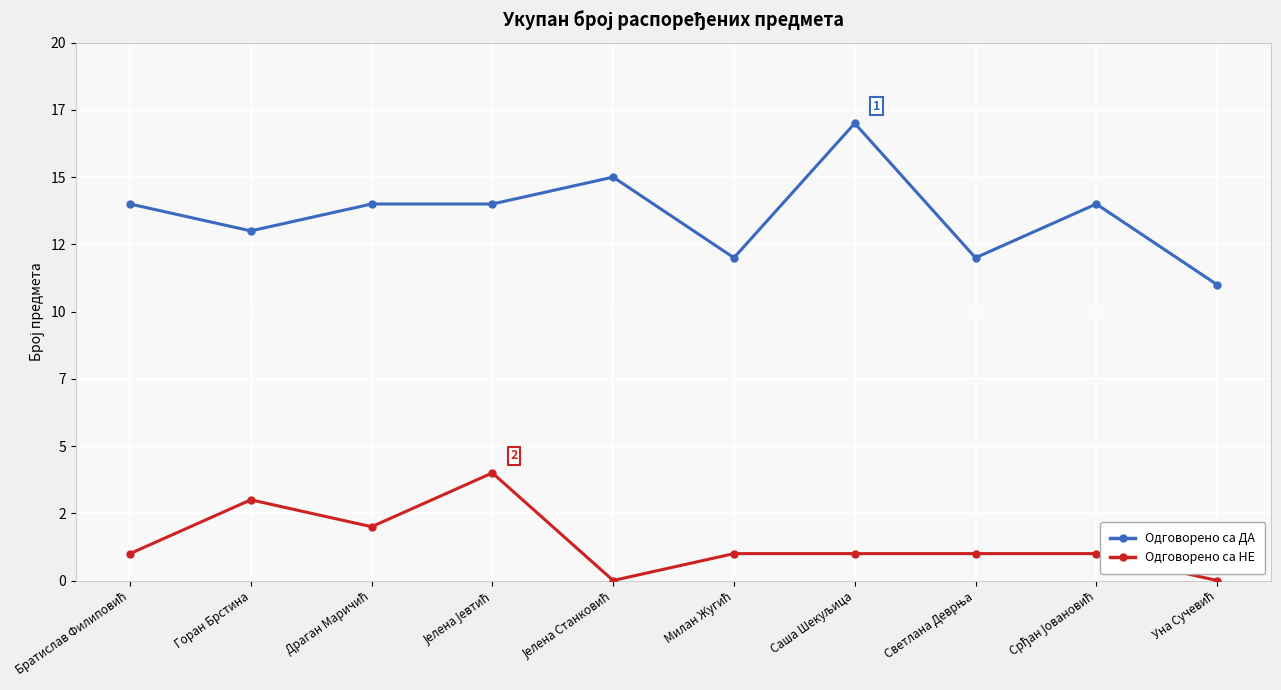

What is the difference between the Одговорено са НЕ values at Горан Брстина and Драган Маричић?

1